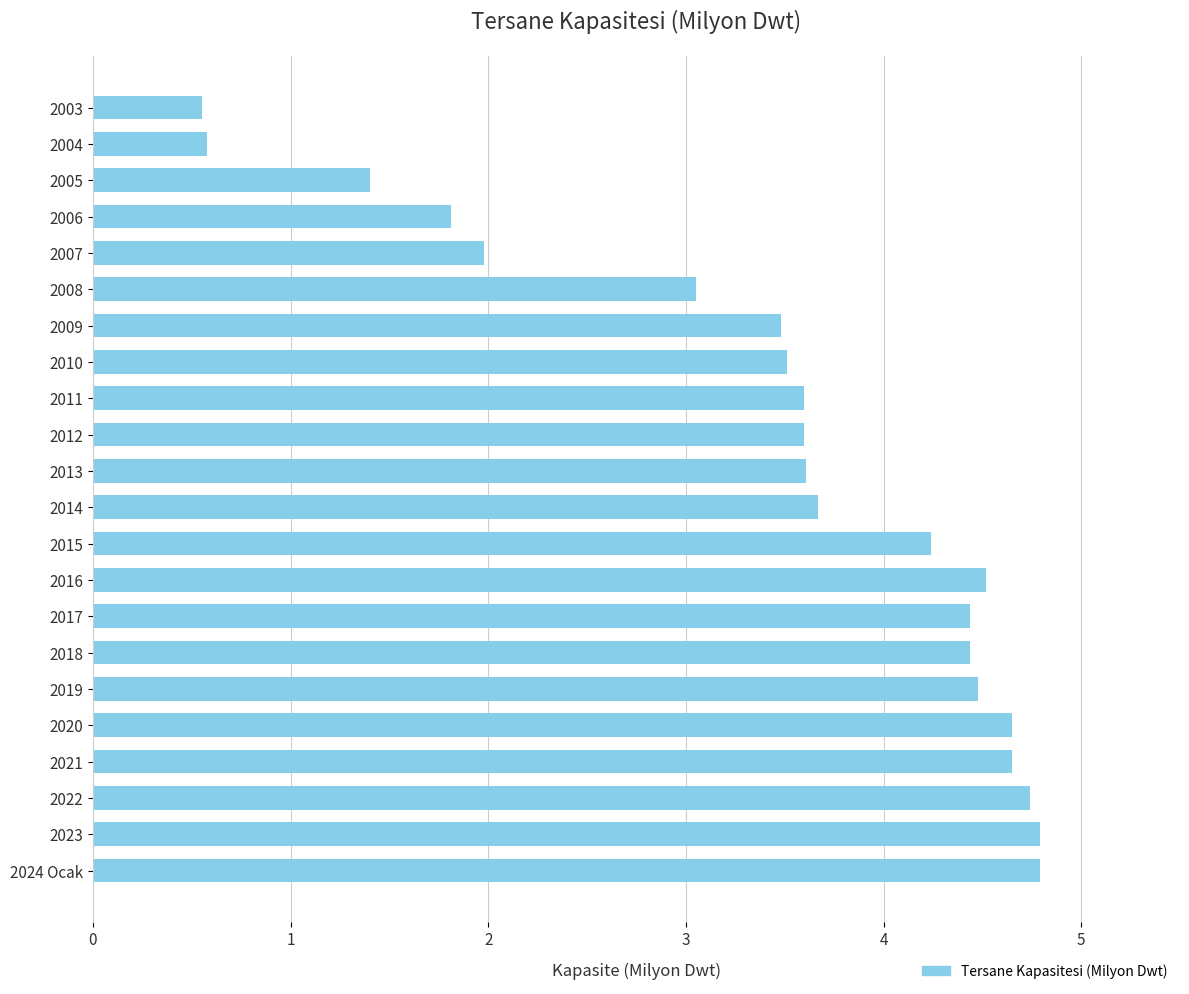

How many bars are there in total?

22